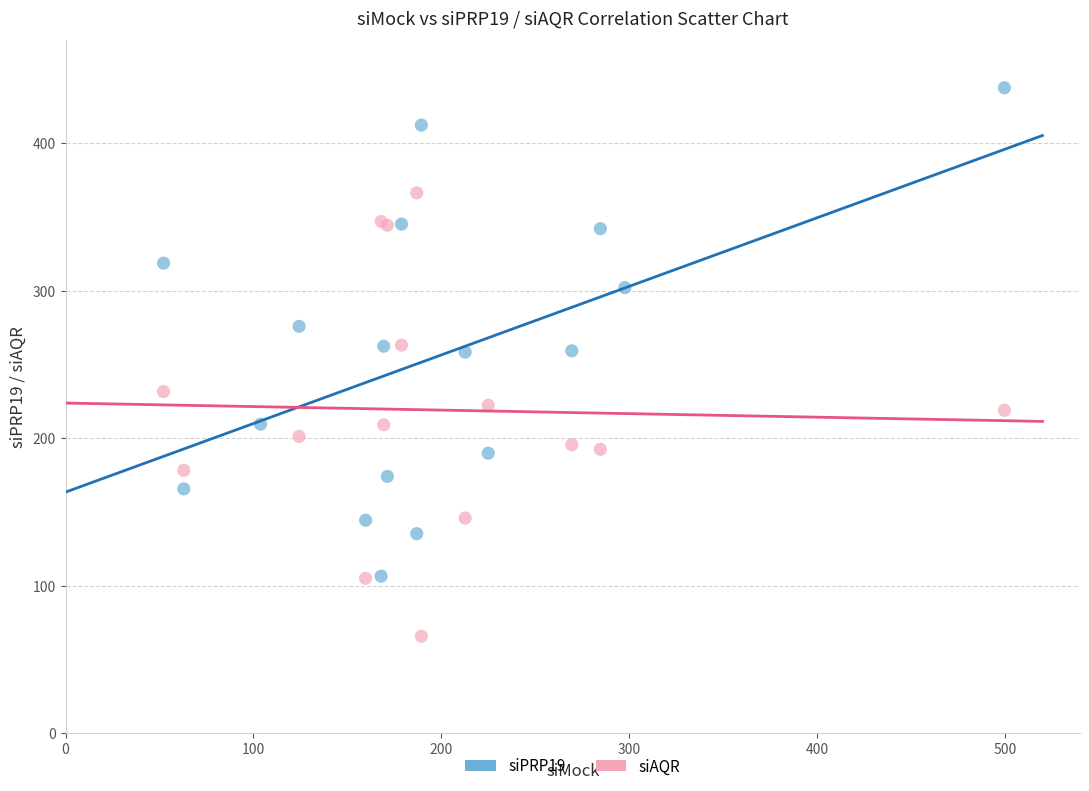

Which series contains the lowest Y value?

siAQR